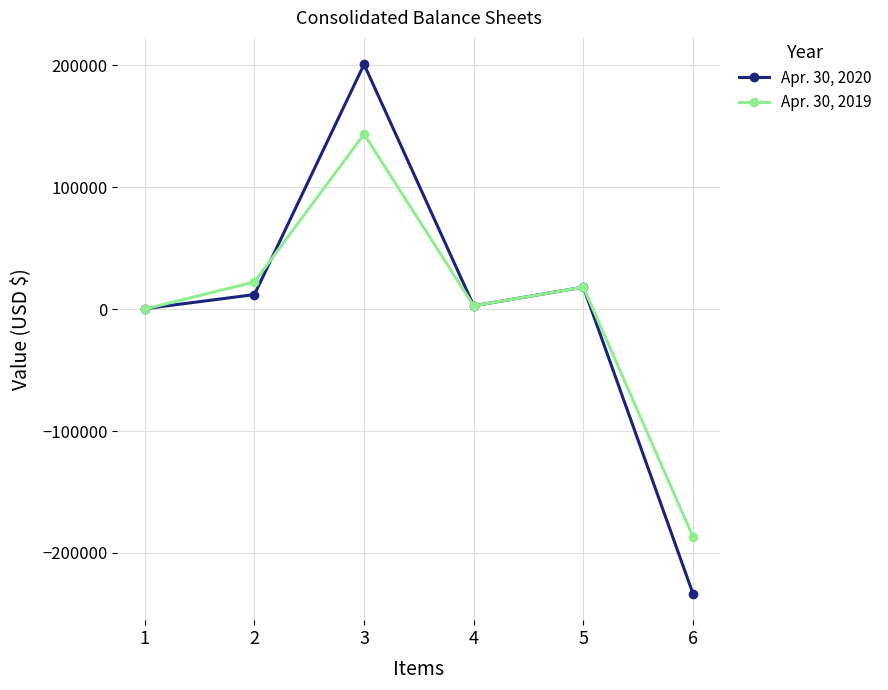

What are all the series names shown in the legend?

Apr. 30, 2020, Apr. 30, 2019